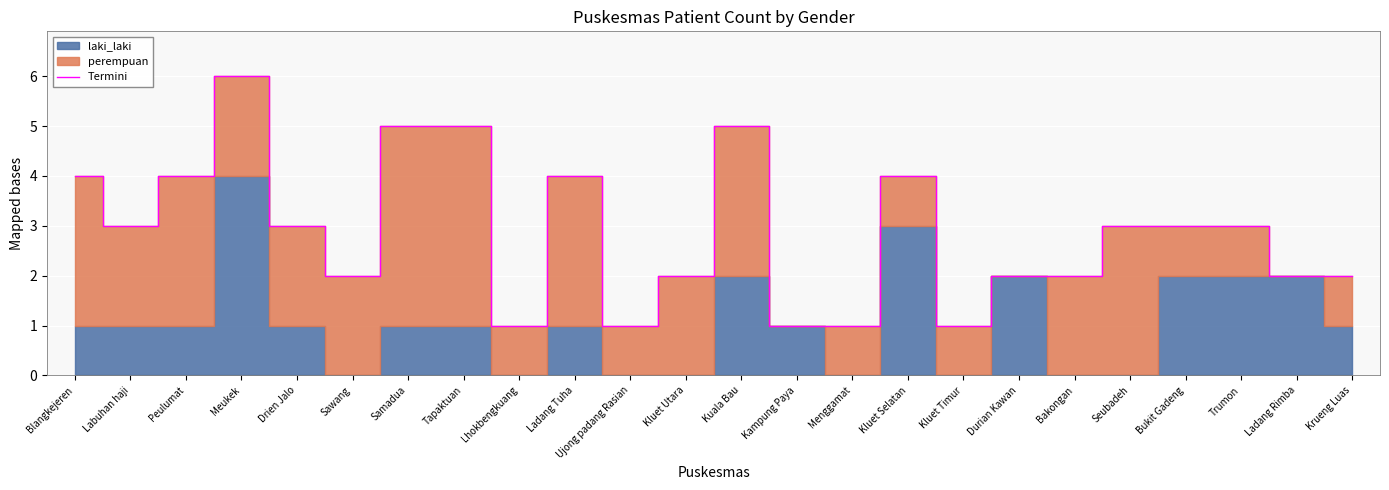

The chart shows a value of 1 at Trumon. True or false?

False